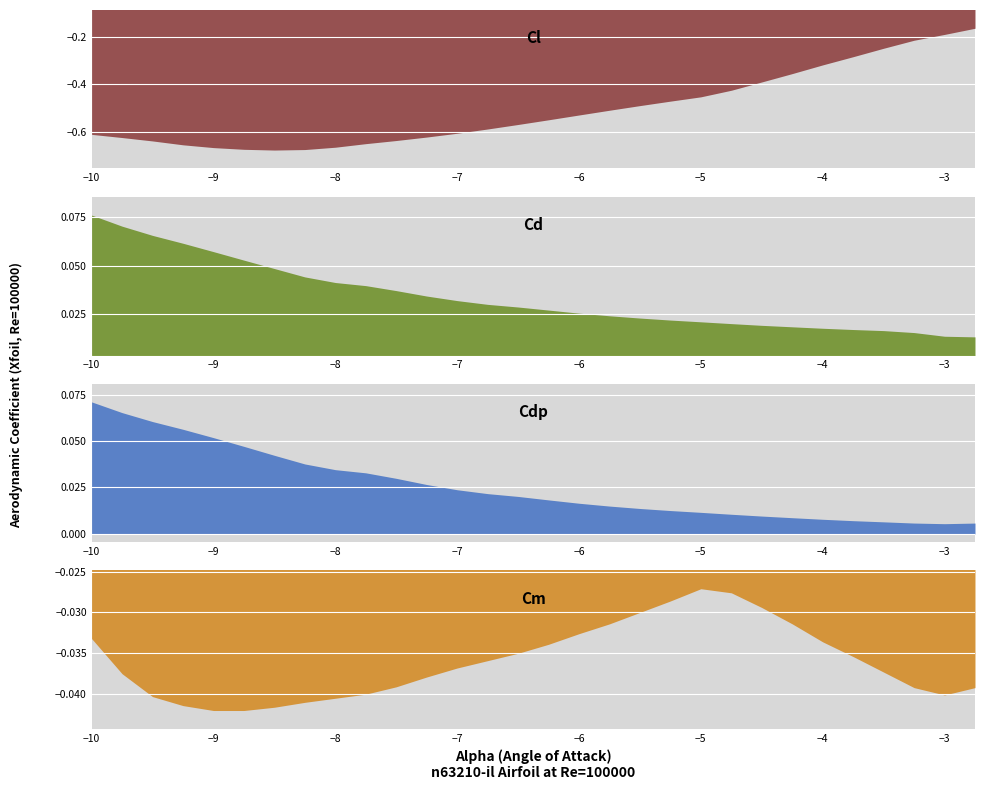

Reading left to right, list all the values displayed in this chart.

Cl: -10.0=-0.6	-9.75=-0.6	-9.5=-0.6	-9.25=-0.7	-9.0=-0.7	-8.75=-0.7	-8.5=-0.7	-8.25=-0.7	-8.0=-0.7	-7.75=-0.6	-7.5=-0.6	-7.25=-0.6	-7.0=-0.6	-6.75=-0.6	-6.5=-0.6	-6.25=-0.5	-6.0=-0.5	-5.75=-0.5	-5.5=-0.5	-5.25=-0.5	-5.0=-0.5	-4.75=-0.4	-4.5=-0.4	-4.25=-0.4	-4.0=-0.3	-3.75=-0.3	-3.5=-0.2	-3.25=-0.2	-3.0=-0.2	-2.75=-0.2
Cd: -10.0=0.1	-9.75=0.1	-9.5=0.1	-9.25=0.1	-9.0=0.1	-8.75=0.1	-8.5=0.0	-8.25=0.0	-8.0=0.0	-7.75=0.0	-7.5=0.0	-7.25=0.0	-7.0=0.0	-6.75=0.0	-6.5=0.0	-6.25=0.0	-6.0=0.0	-5.75=0.0	-5.5=0.0	-5.25=0.0	-5.0=0.0	-4.75=0.0	-4.5=0.0	-4.25=0.0	-4.0=0.0	-3.75=0.0	-3.5=0.0	-3.25=0.0	-3.0=0.0	-2.75=0.0
Cdp: -10.0=0.1	-9.75=0.1	-9.5=0.1	-9.25=0.1	-9.0=0.1	-8.75=0.0	-8.5=0.0	-8.25=0.0	-8.0=0.0	-7.75=0.0	-7.5=0.0	-7.25=0.0	-7.0=0.0	-6.75=0.0	-6.5=0.0	-6.25=0.0	-6.0=0.0	-5.75=0.0	-5.5=0.0	-5.25=0.0	-5.0=0.0	-4.75=0.0	-4.5=0.0	-4.25=0.0	-4.0=0.0	-3.75=0.0	-3.5=0.0	-3.25=0.0	-3.0=0.0	-2.75=0.0
Cm: -10.0=-0.0	-9.75=-0.0	-9.5=-0.0	-9.25=-0.0	-9.0=-0.0	-8.75=-0.0	-8.5=-0.0	-8.25=-0.0	-8.0=-0.0	-7.75=-0.0	-7.5=-0.0	-7.25=-0.0	-7.0=-0.0	-6.75=-0.0	-6.5=-0.0	-6.25=-0.0	-6.0=-0.0	-5.75=-0.0	-5.5=-0.0	-5.25=-0.0	-5.0=-0.0	-4.75=-0.0	-4.5=-0.0	-4.25=-0.0	-4.0=-0.0	-3.75=-0.0	-3.5=-0.0	-3.25=-0.0	-3.0=-0.0	-2.75=-0.0